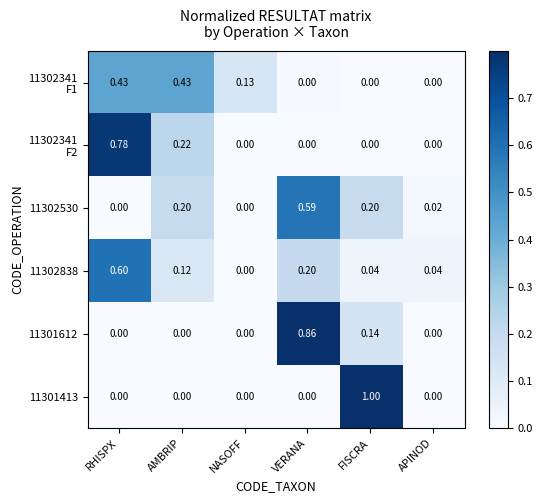

What is the maximum value shown in the chart?

1.0